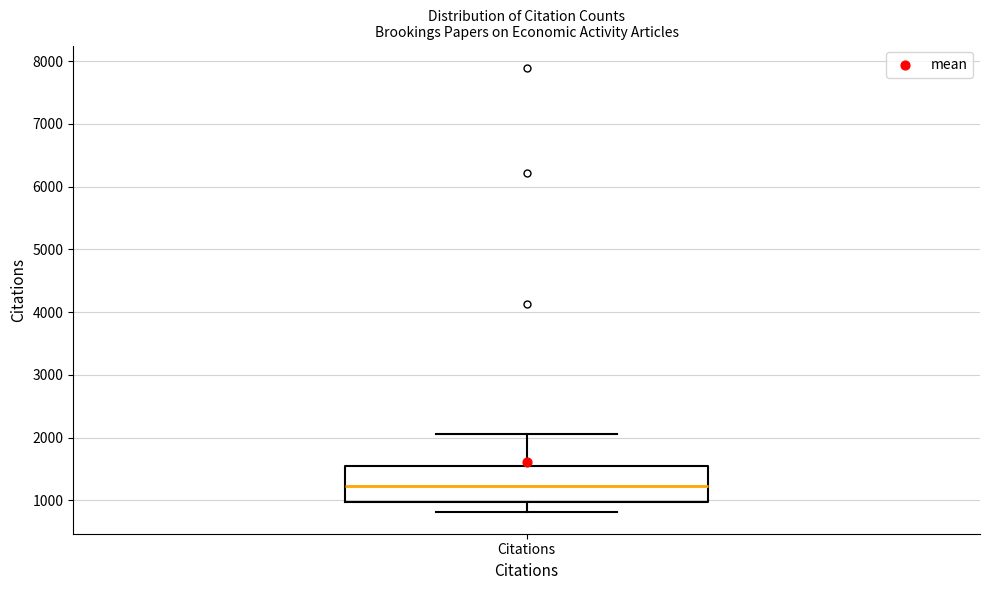

Where does the lower whisker of the box for Citations end on the y-axis? The values are not printed on the chart, so give them approximately, as read against the axis.

800